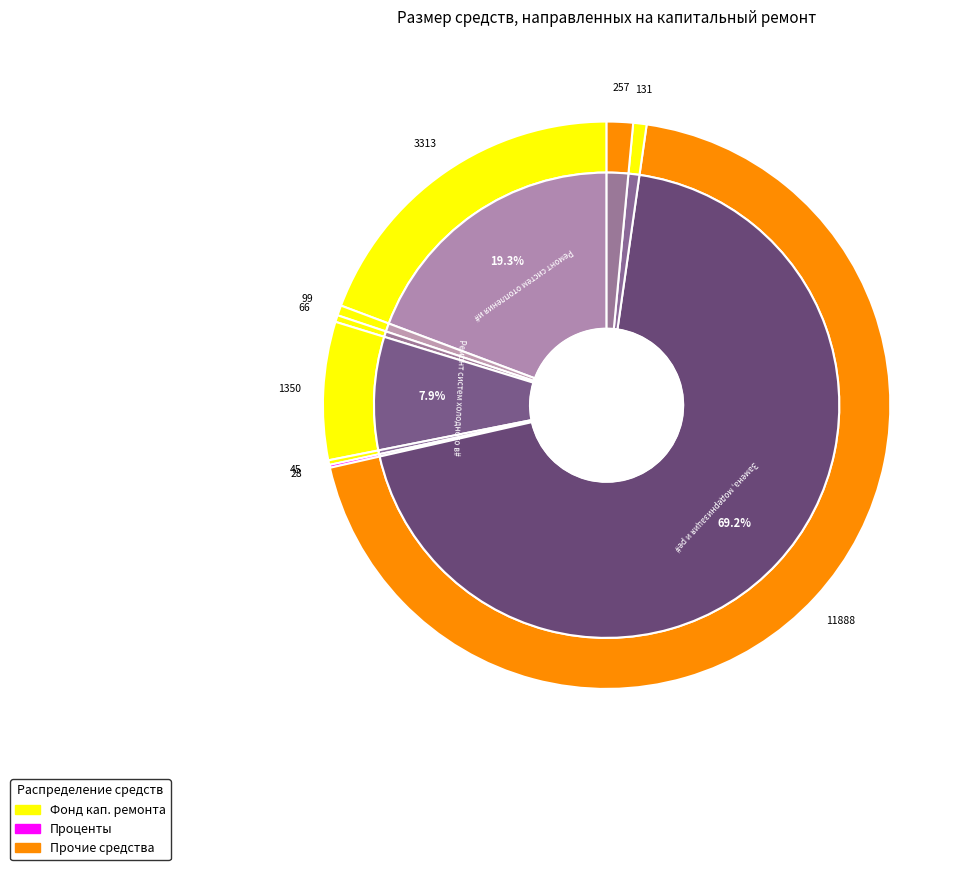

To the nearest percent, what is the average slice percentage?

11%